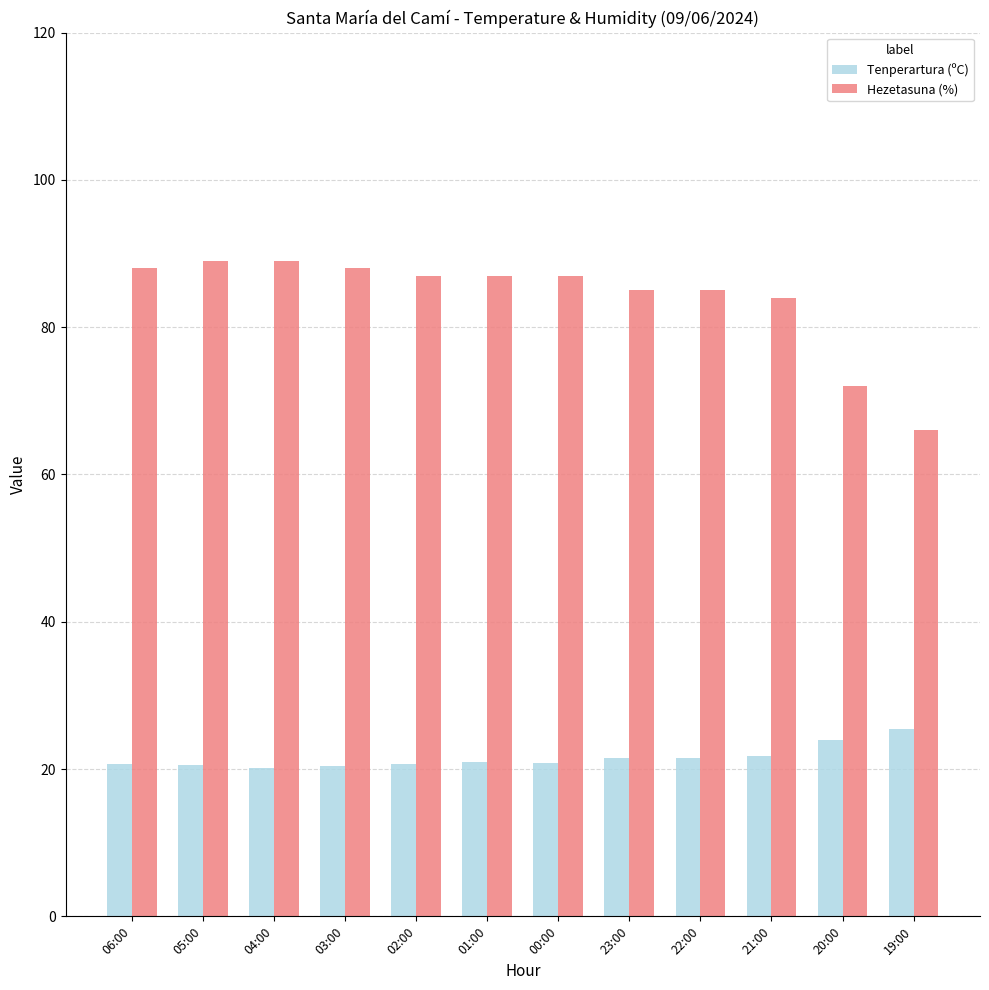

At how many categories does at least one series exceed 50?

12